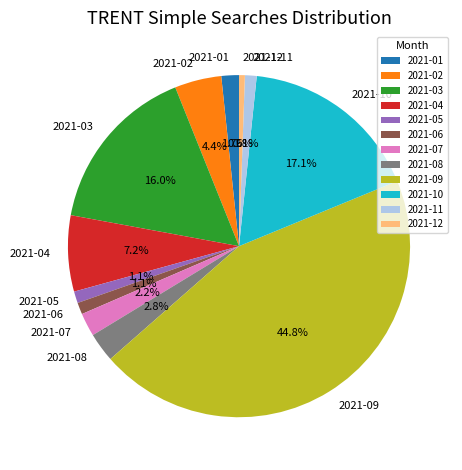

Count the number of slices in the pie.

12